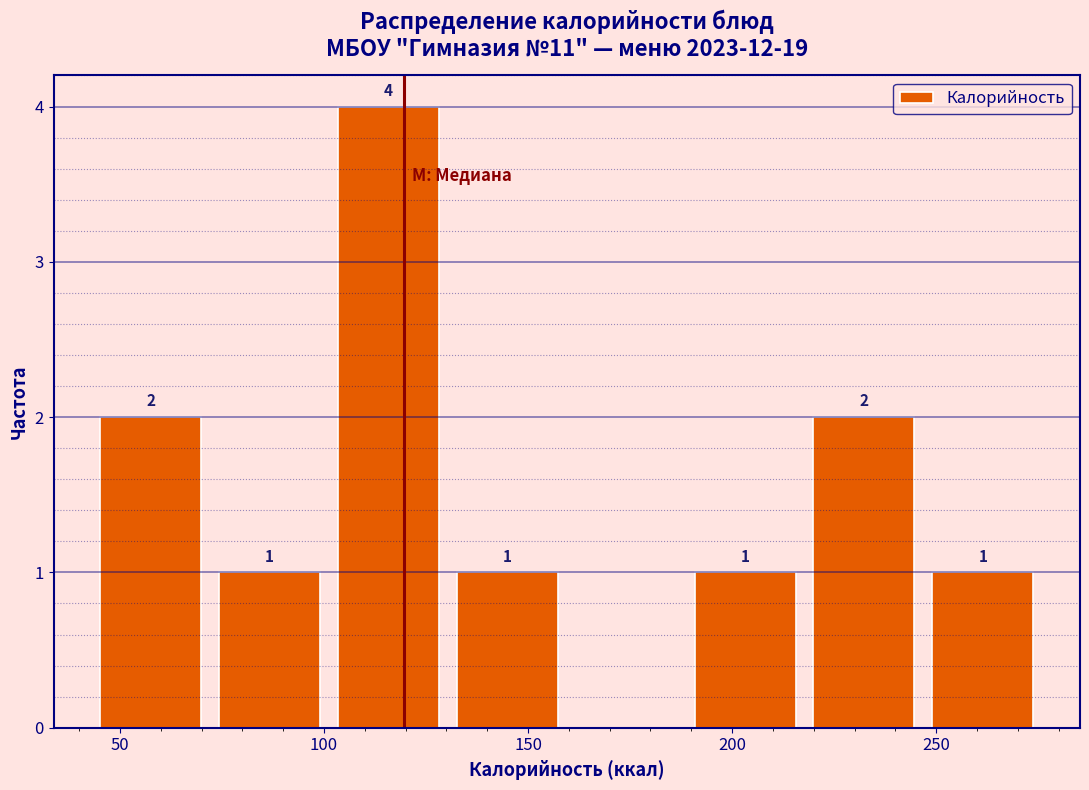

Over which range of the x-axis is the bar tallest?

100 to 130